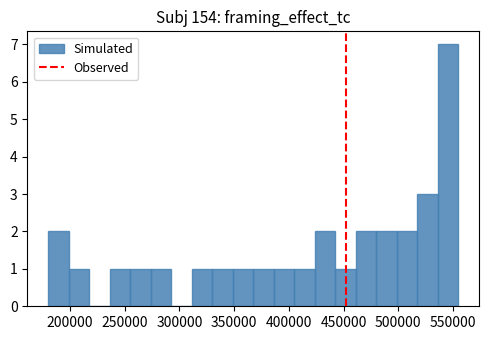

Read against the x-axis, roughly where is the centre of the tallest bar?

545000